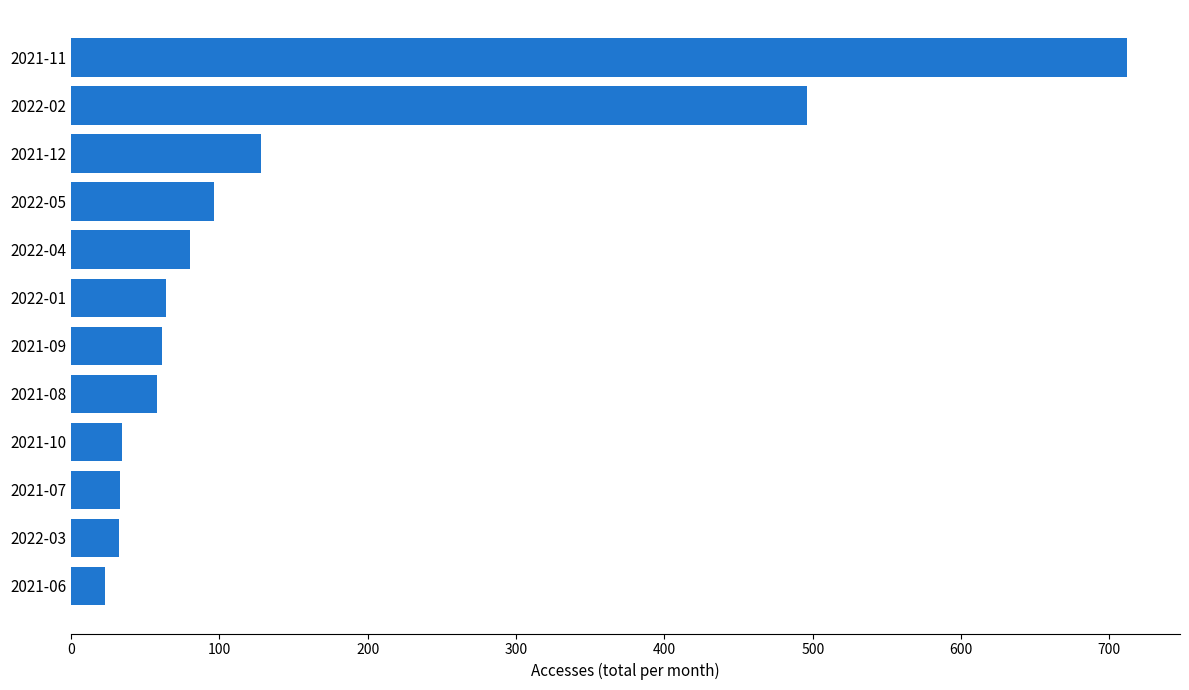

The value at 2021-08 is 58. True or false?

True